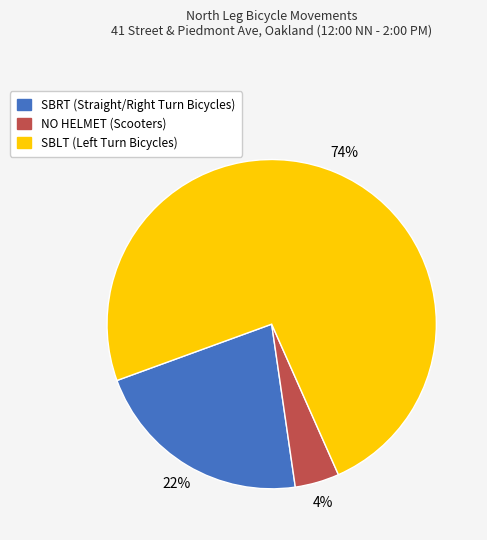

To the nearest percent, what is the average slice percentage?

33%